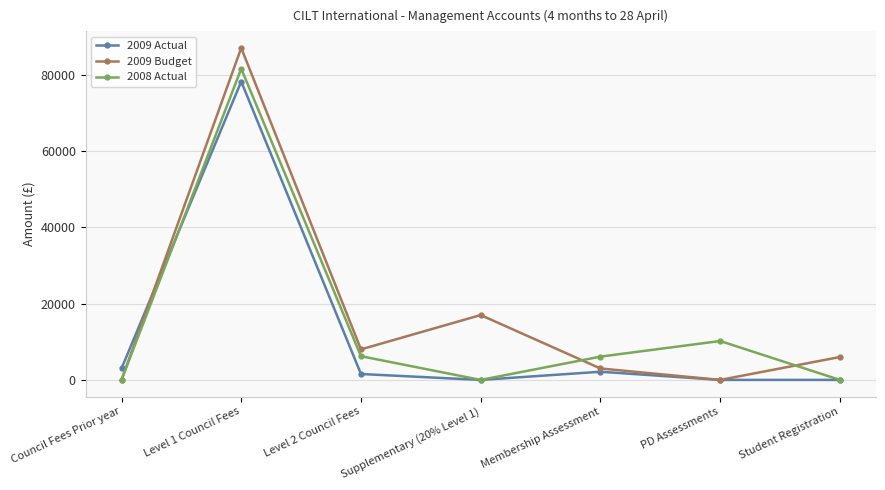

True or false: 2009 Actual and 2008 Actual intersect in this chart.

True